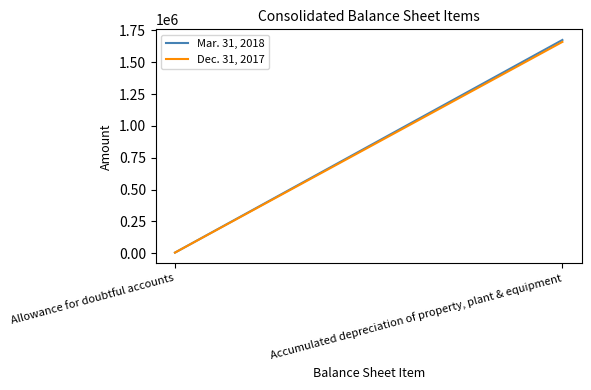

Reading left to right, extract all data points from this chart.

Mar. 31, 2018: Allowance for doubtful accounts=4691	Accumulated depreciation of property, plant & equipment=1674538
Dec. 31, 2017: Allowance for doubtful accounts=4471	Accumulated depreciation of property, plant & equipment=1659311